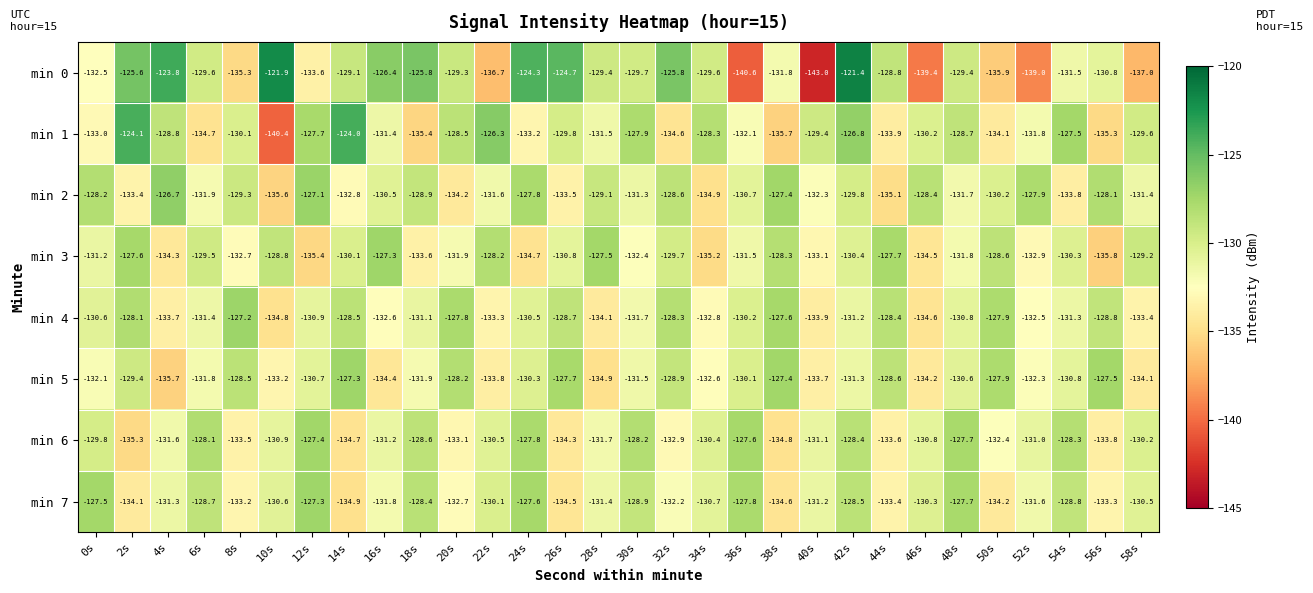

Which label corresponds to the smallest value in the chart?

40s